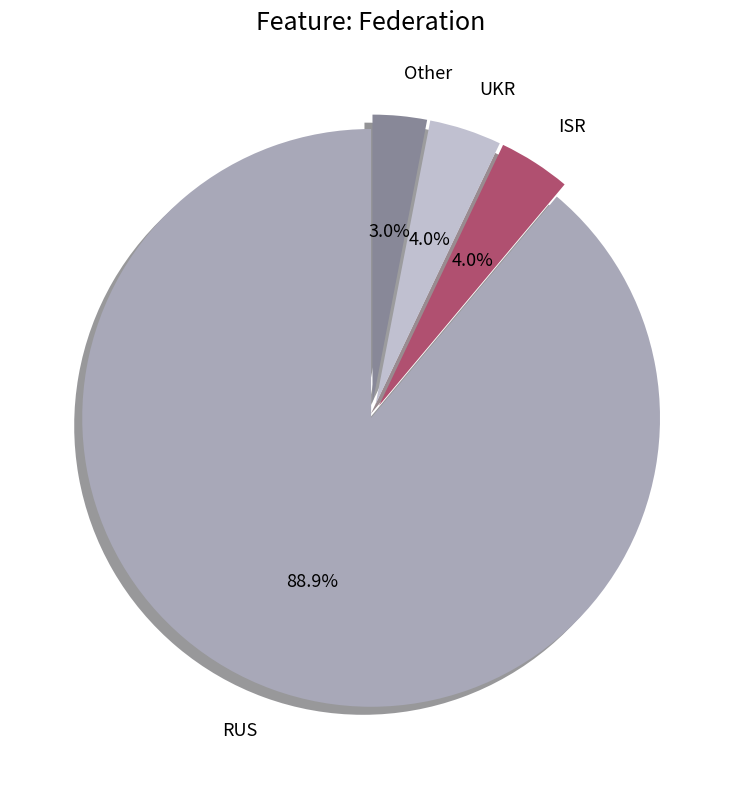

Does RUS represent more than half of the total?

Yes